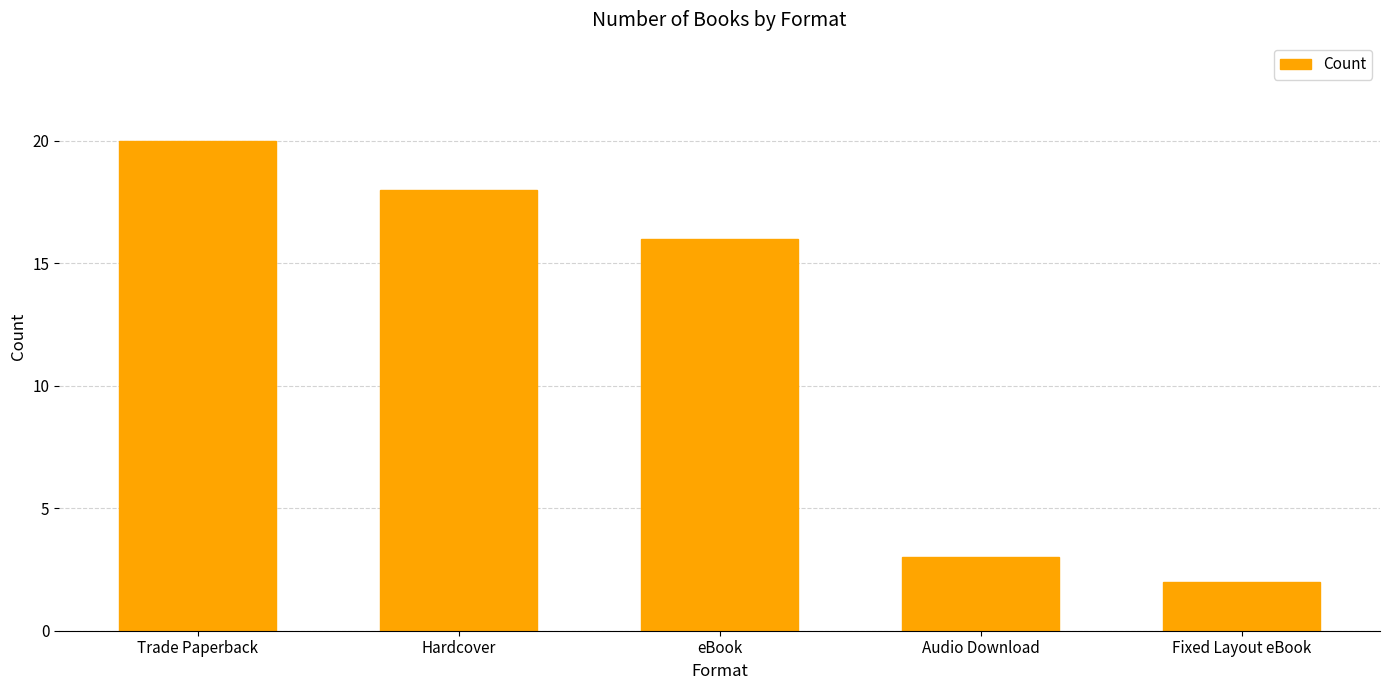

Which has a higher value, Hardcover or Trade Paperback?

Trade Paperback